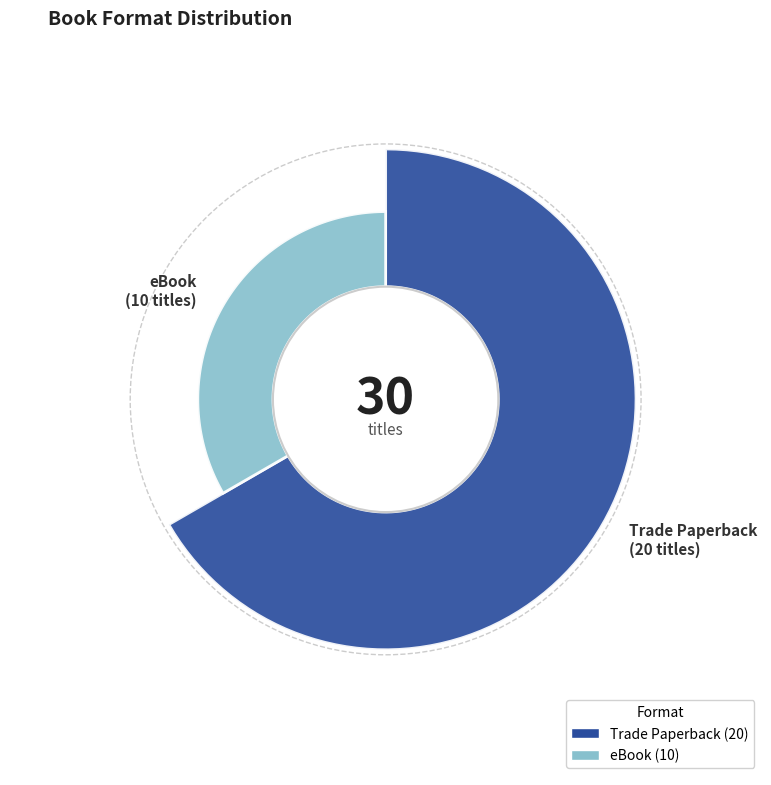

What is the change in value from Trade Paperback to eBook?

-10